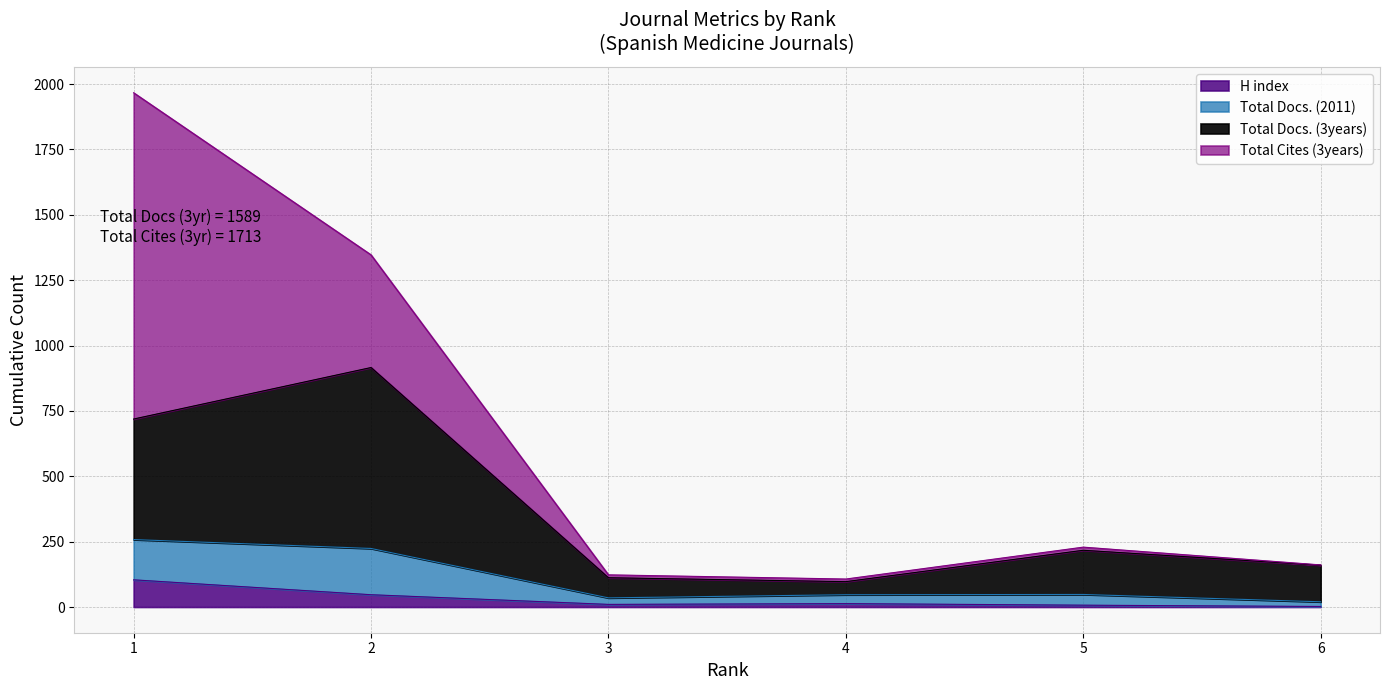

At which category does Total Docs. (2011) reach its first local peak?

2